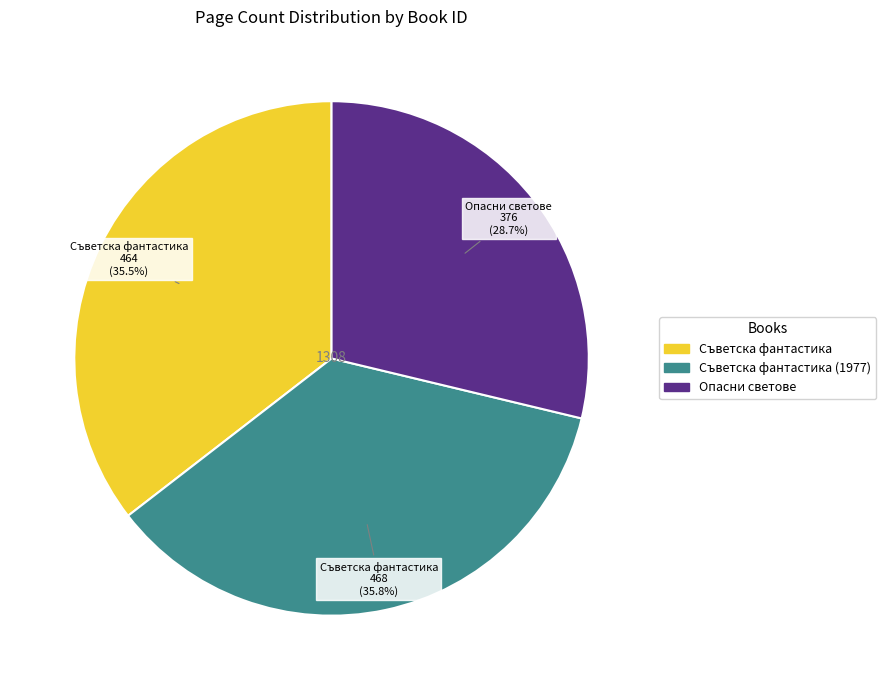

Is there a majority slice in this chart?

No